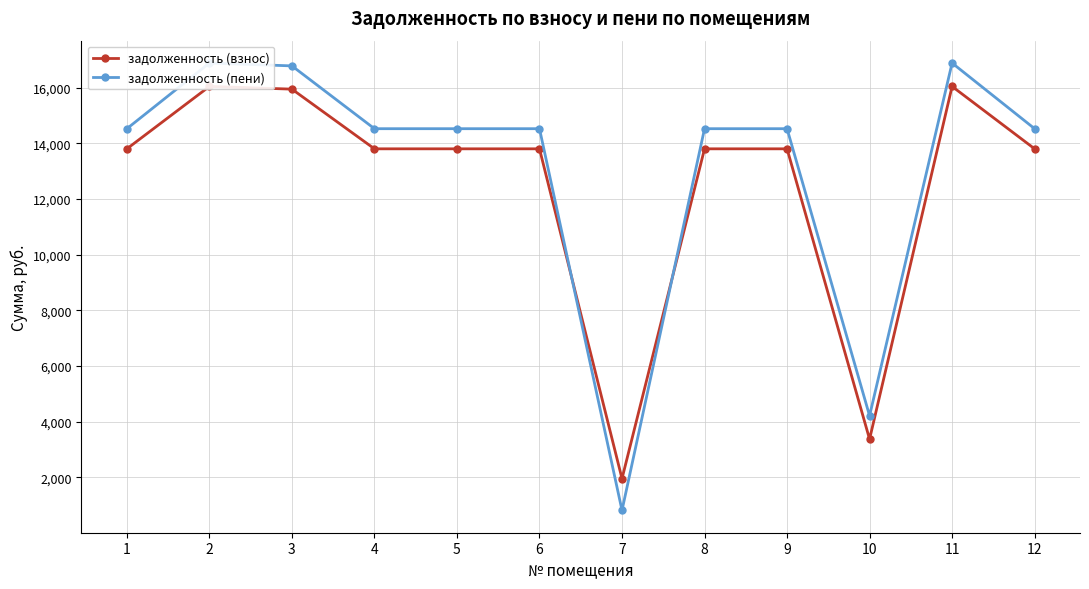

True or false: задолженность (взнос) and задолженность (пени) intersect in this chart.

True